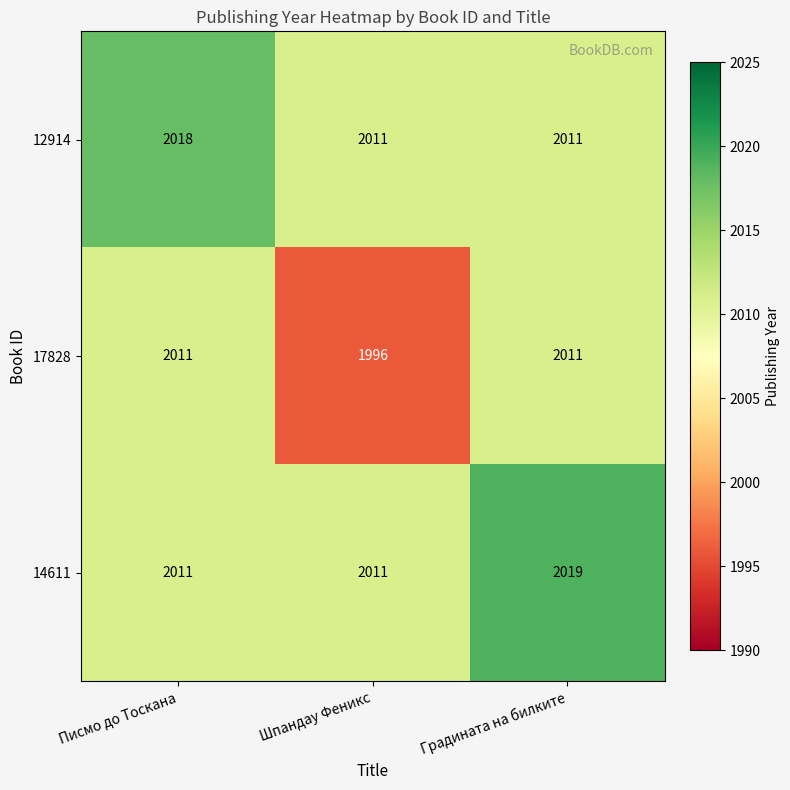

The 12914 series shows 2011 at Градината на билките. True or false?

True